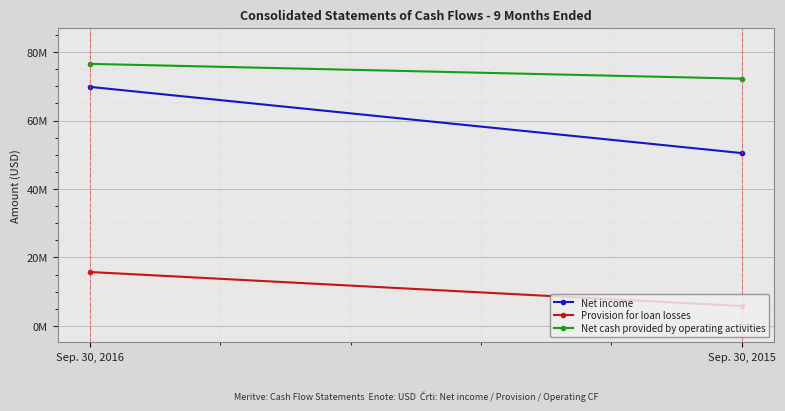

How many categories are shown in the chart?

2